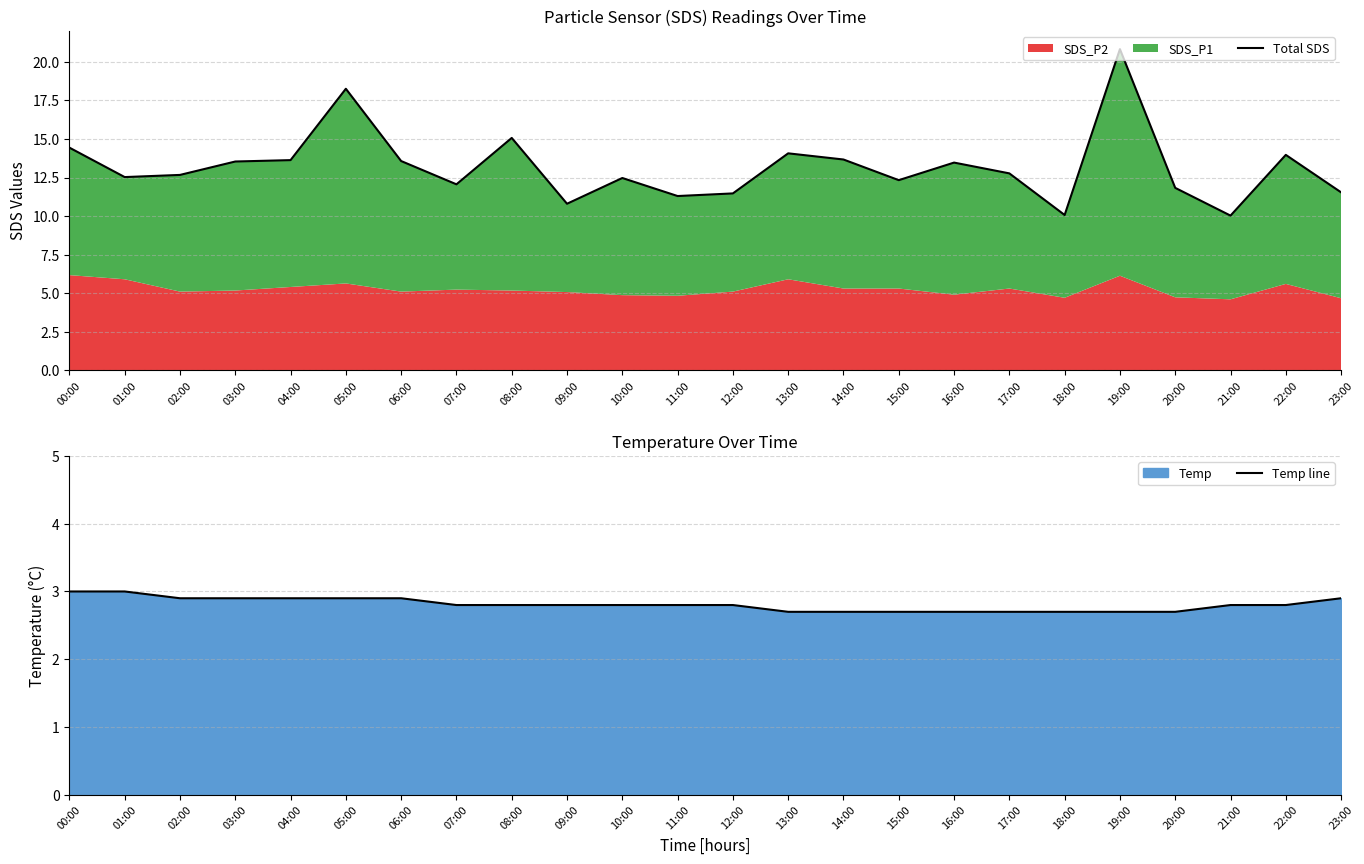

What is the highest value of the Temp line series?

3.0